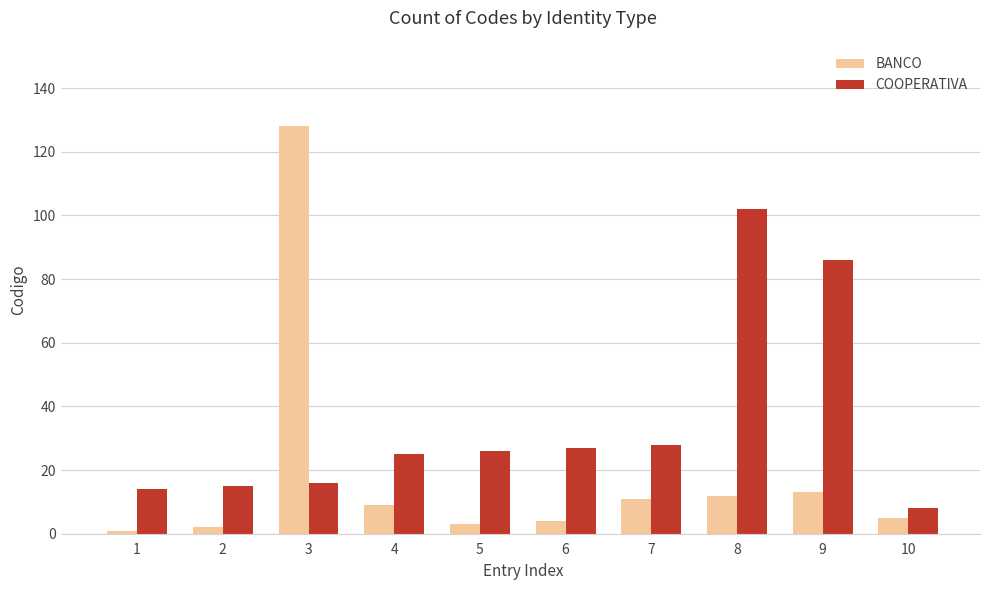

The value of COOPERATIVA at 3 is 16. True or false?

True